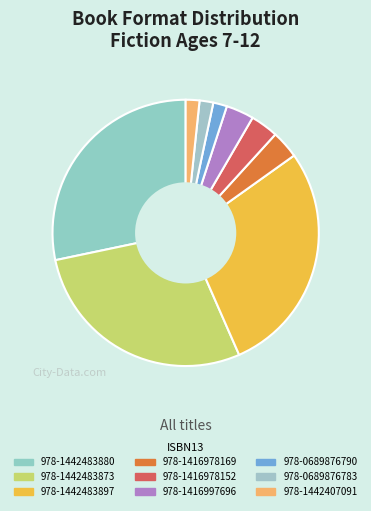

Rank the categories by value from highest to lowest.

9781442483880, 9781442483873, 9781442483897, 9781416978169, 9781416978152, 9781416997696, 9780689876790, 9780689876783, 9781442407091